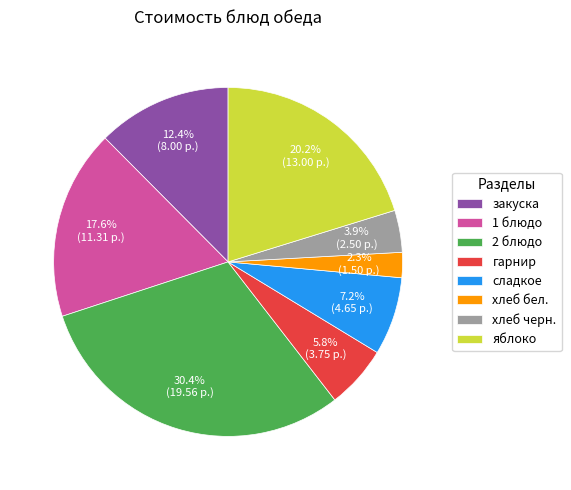

What is the largest slice in the pie chart?

2 блюдо